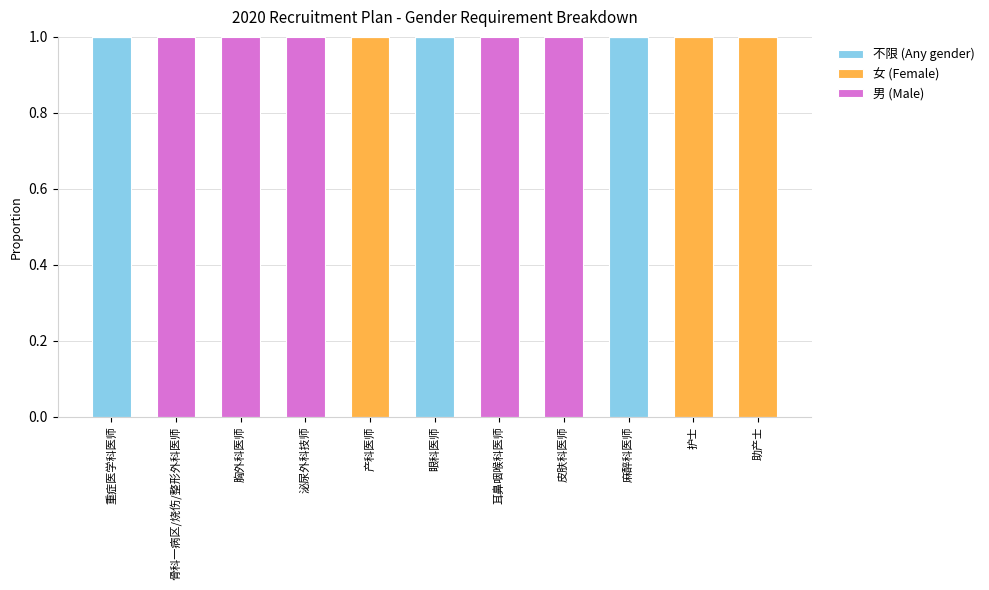

True or false: 不限 (Any gender) has a value of 1 at 重症医学科医师.

True